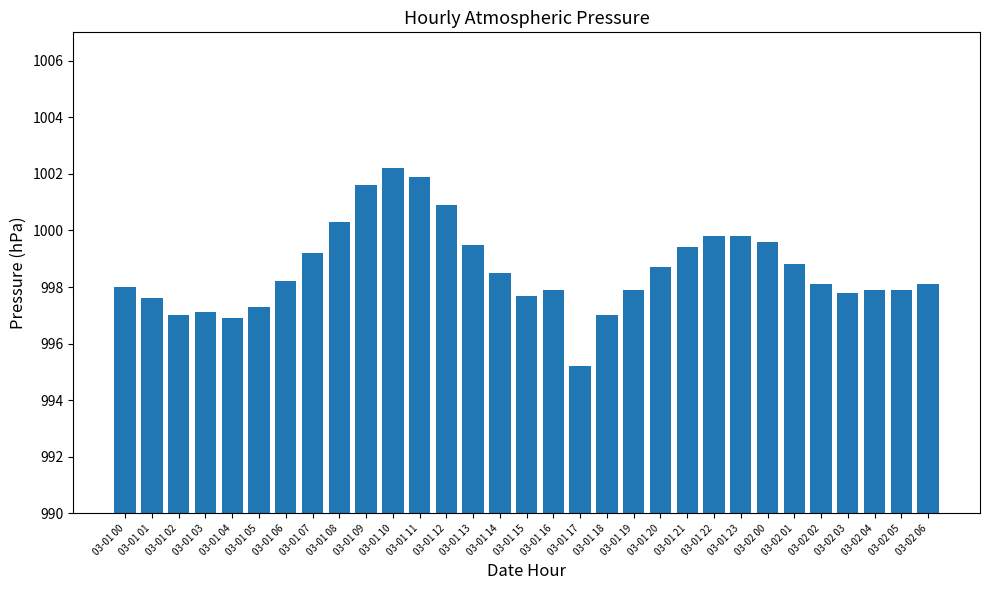

What is the value of the 14th bar from the left?

999.5